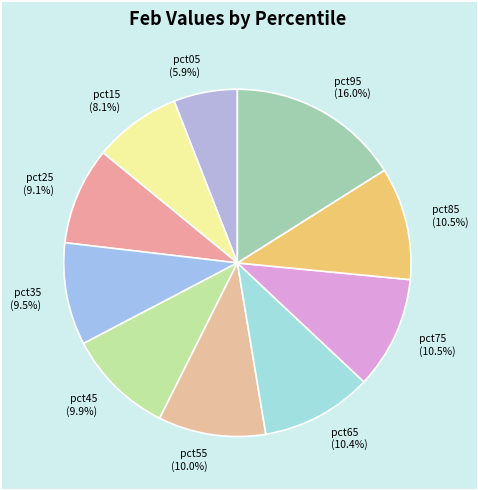

Is there a majority slice in this chart?

No